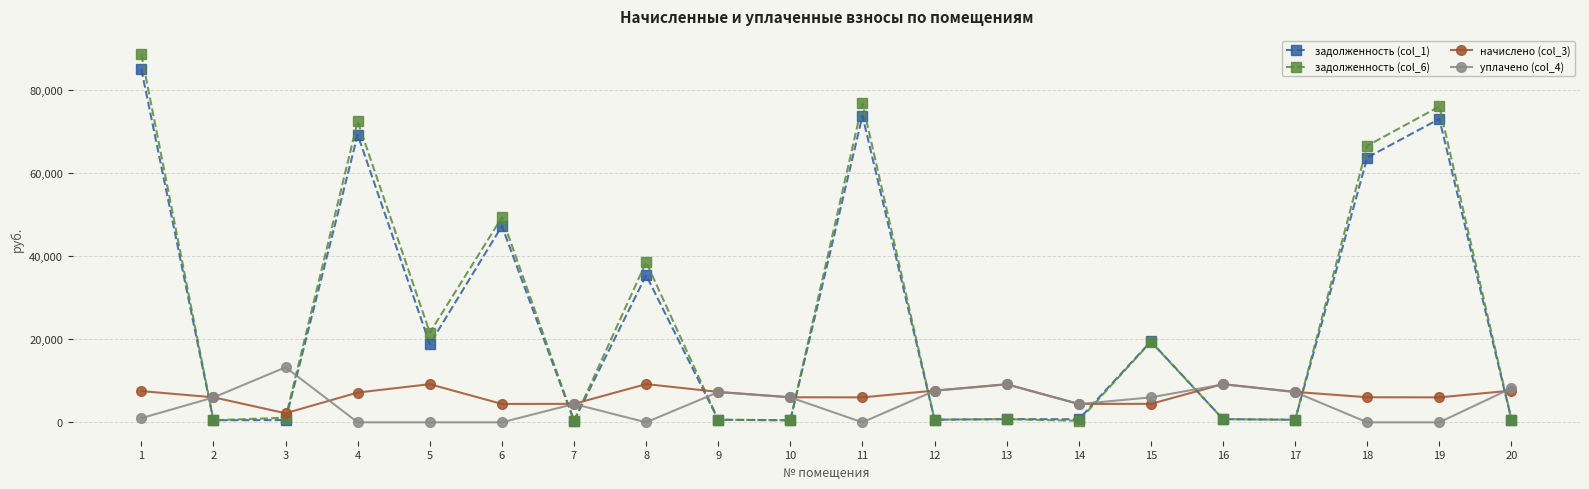

What is the value of the задолженность (col_1) point at the 9th from the left?

609.8